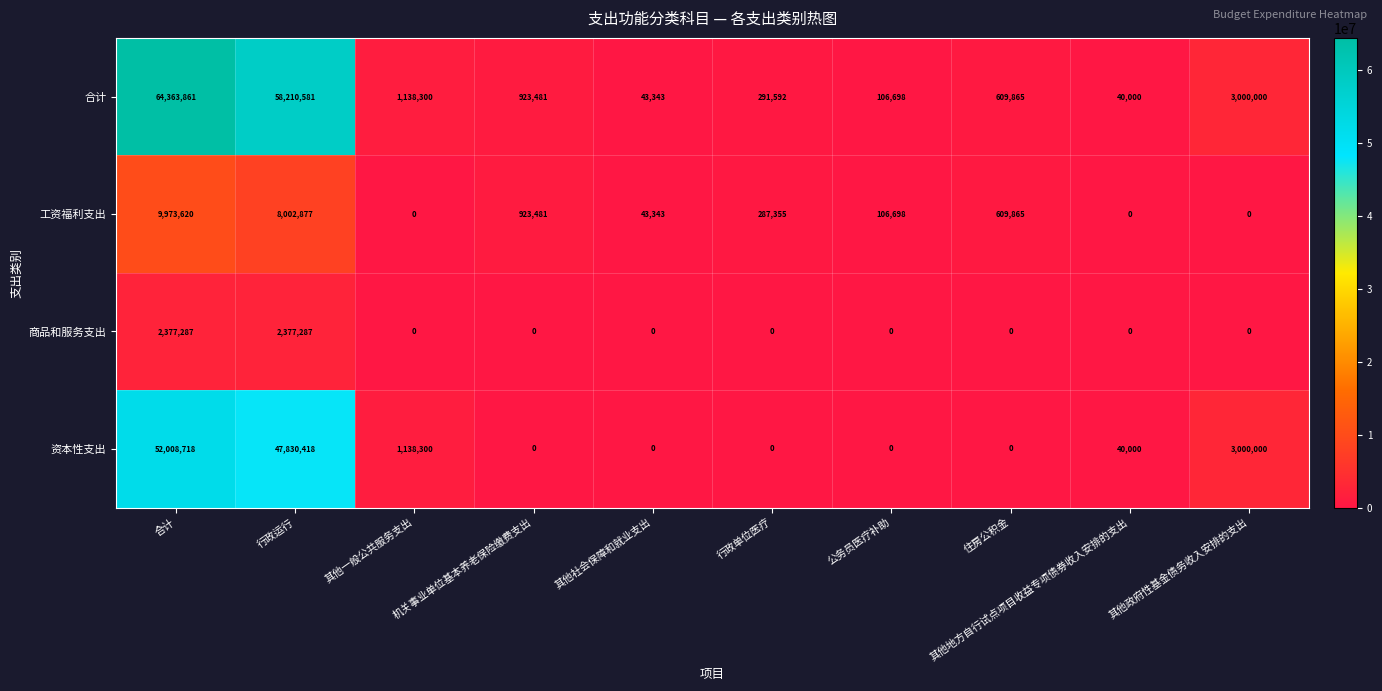

At how many categories does at least one series exceed 59928251?

1